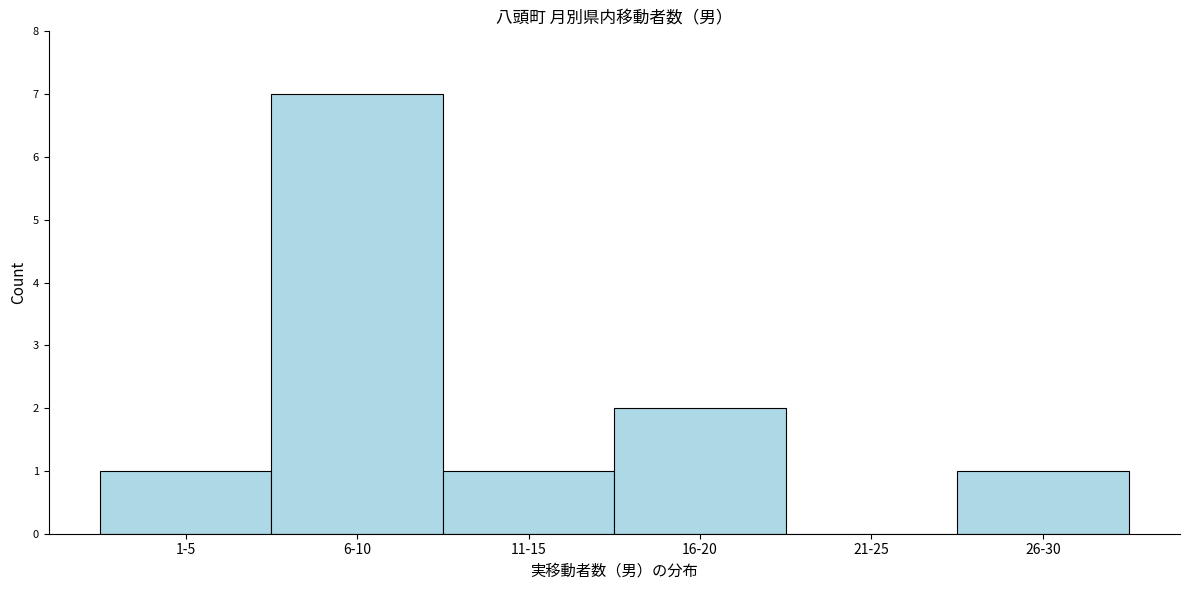

Reading right to left, what are all the values shown in this chart?

26-30=1	21-25=0	16-20=2	11-15=1	6-10=7	1-5=1